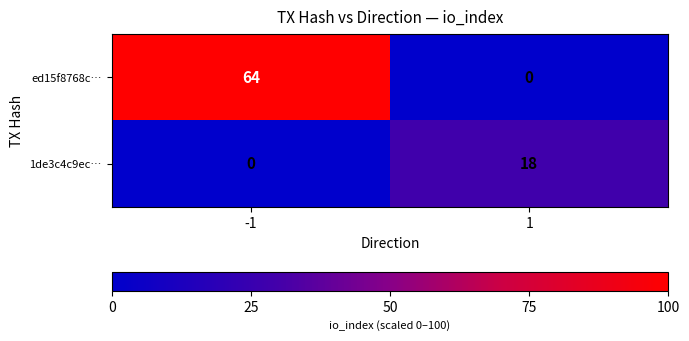

Which series changed the most between -1 and 1?

ed15f8768c…